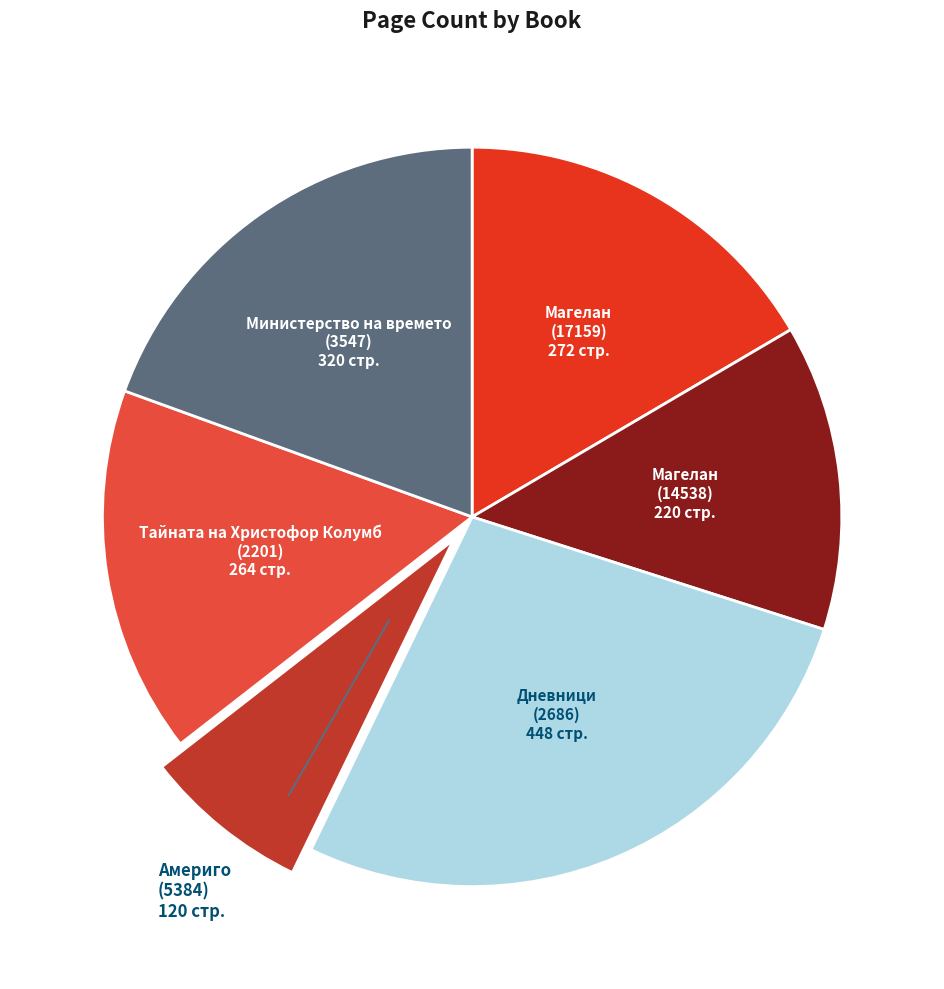

Is there a majority slice in this chart?

No